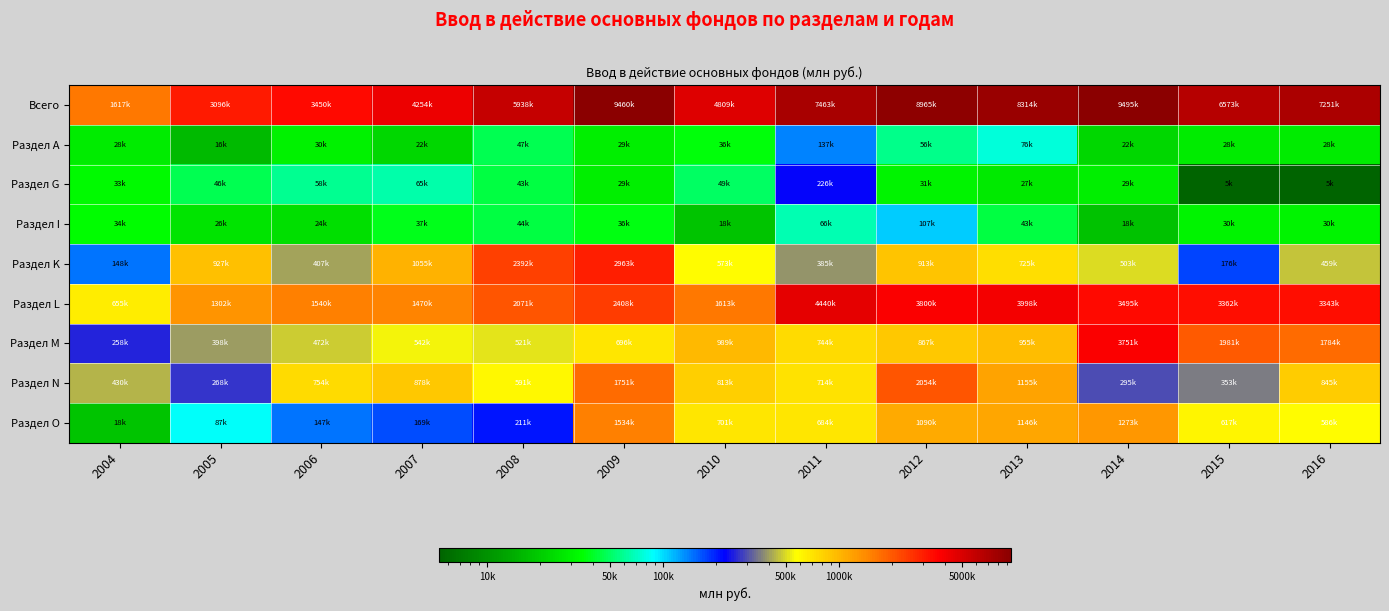

Count the number of data series in this chart.

9